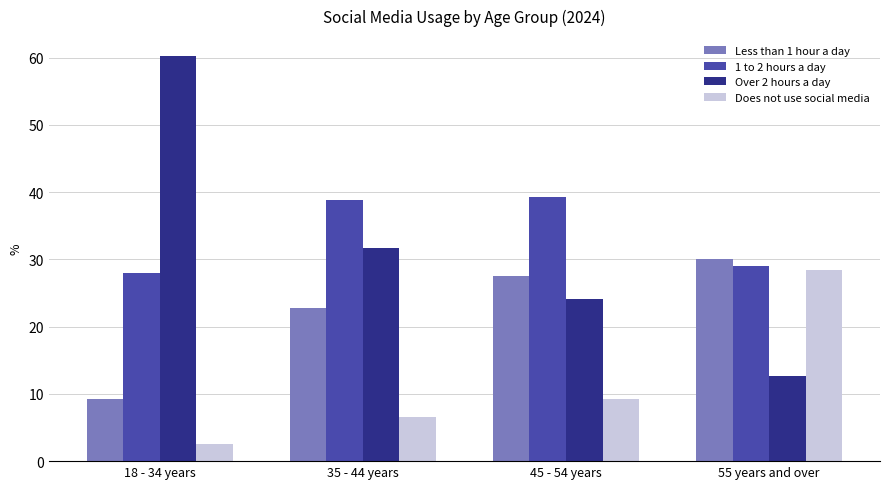

True or false: Over 2 hours a day has a value of 24.1 at 45 - 54 years.

True